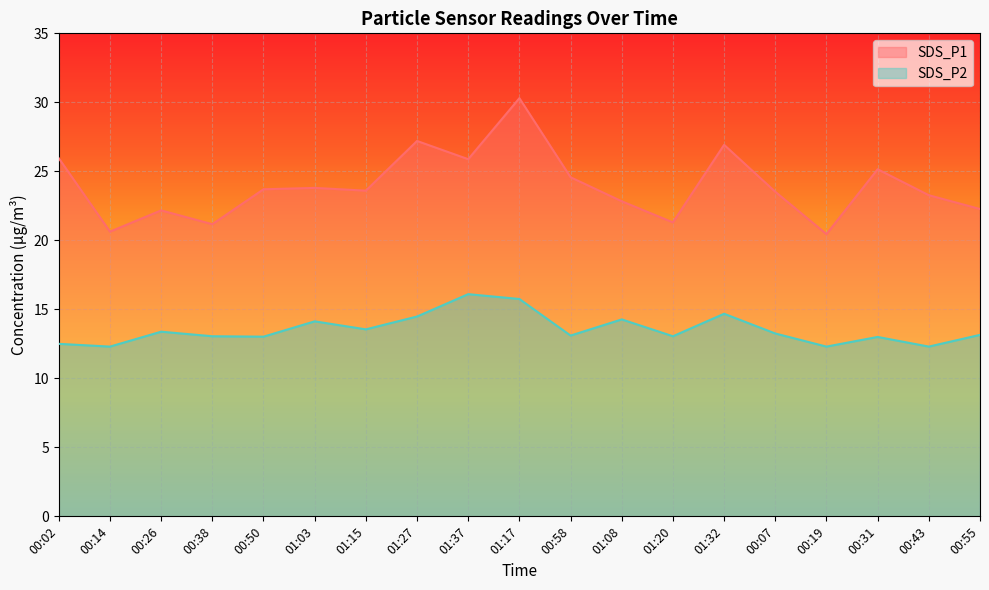

What is the total value across all series at 00:38?

34.2